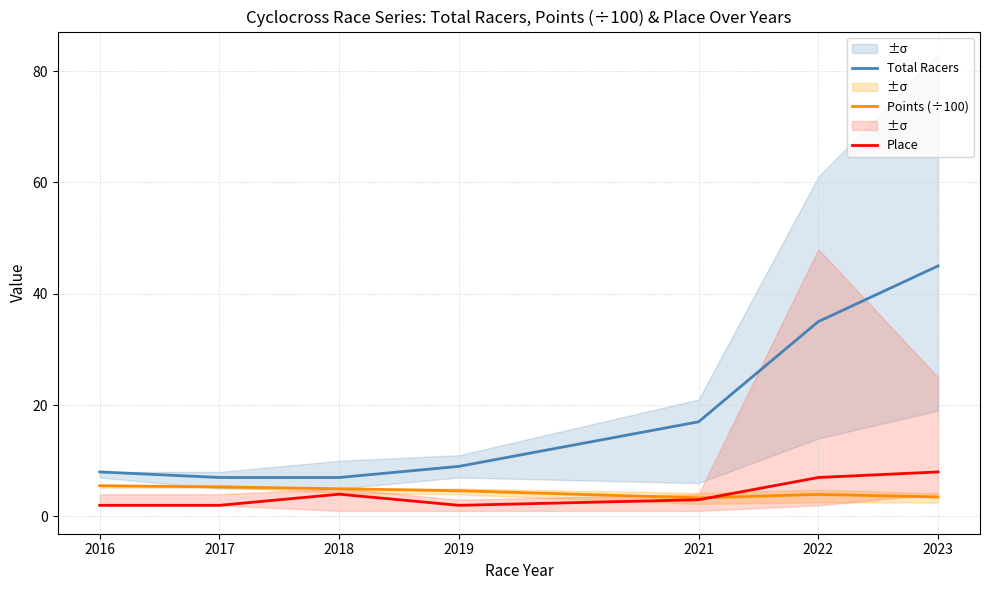

What is the minimum value for Place?

2.0